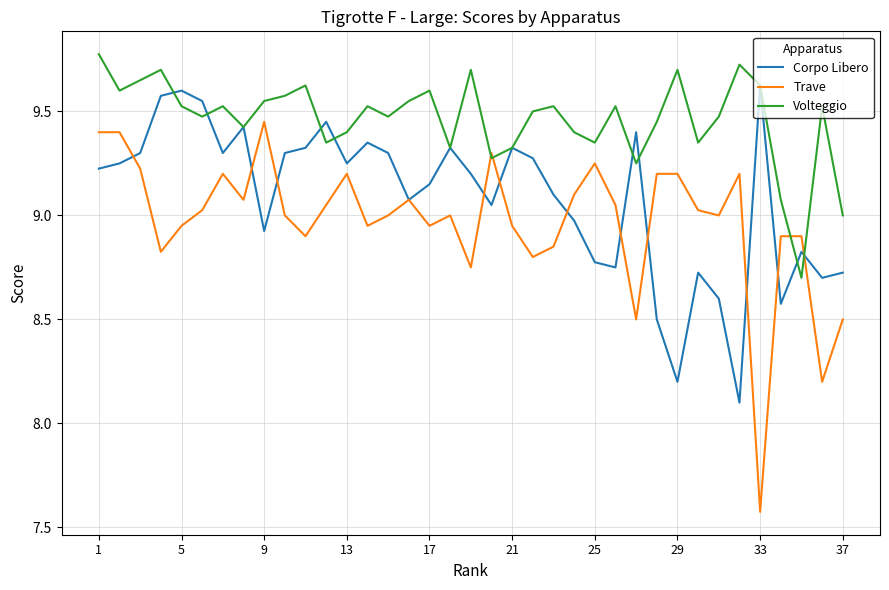

Which series has the largest total across all categories?

Volteggio